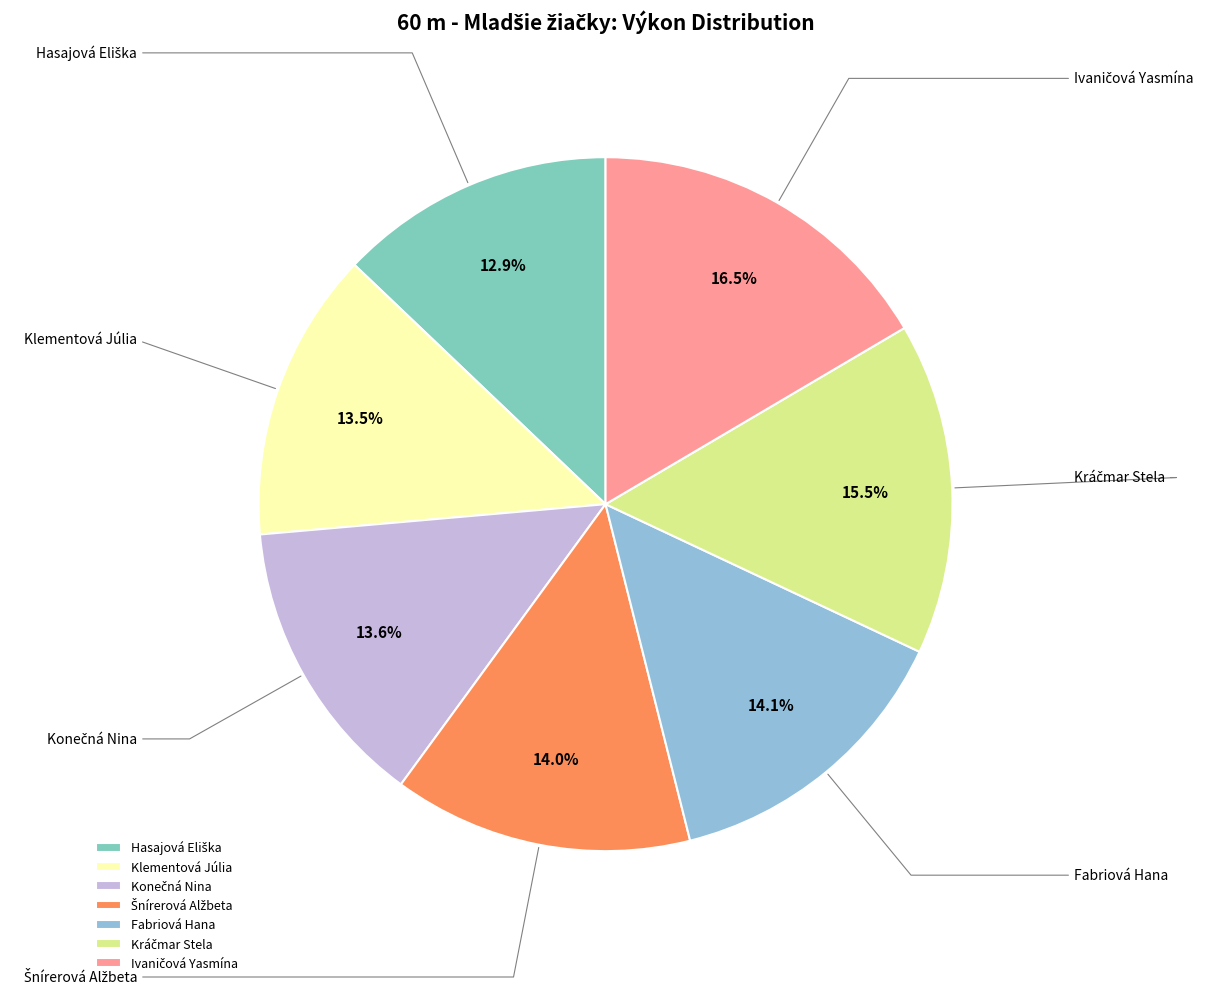

What percentage is NOT represented by Klementová Júlia?

86.5%